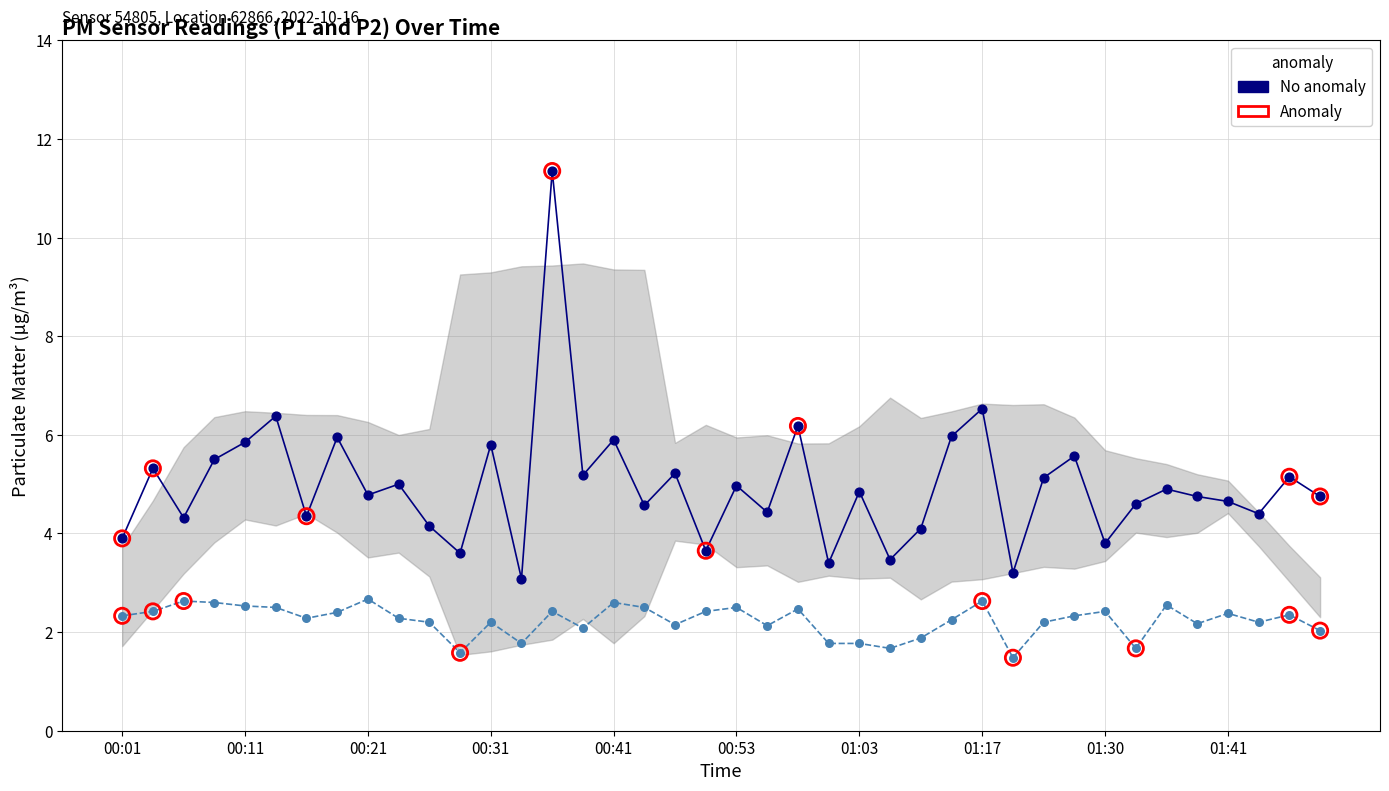

Is the value of P1 at 00:58 greater than the value of P2 at 01:51?

Yes